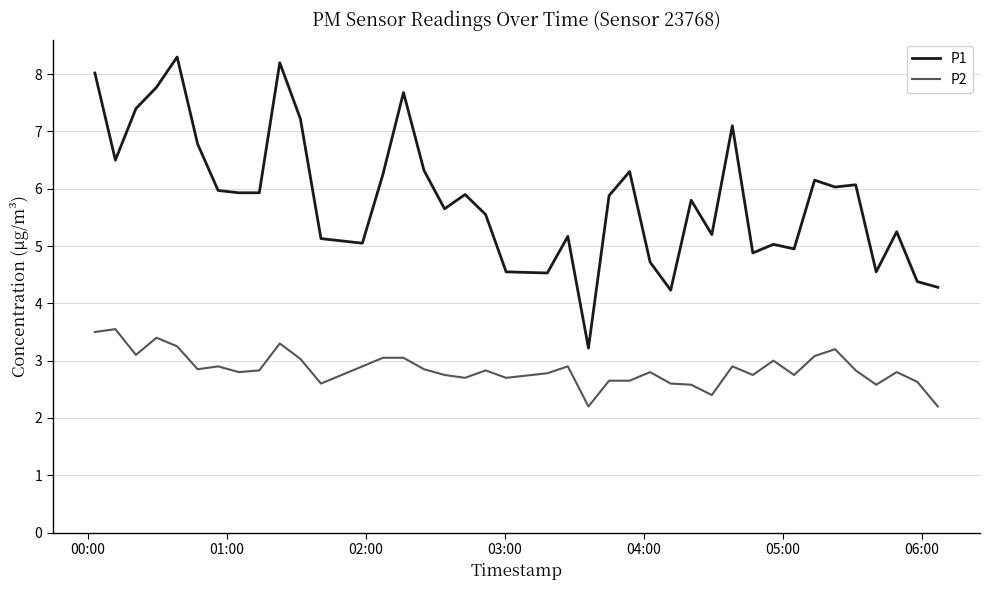

Which series has the widest spread of values?

P1